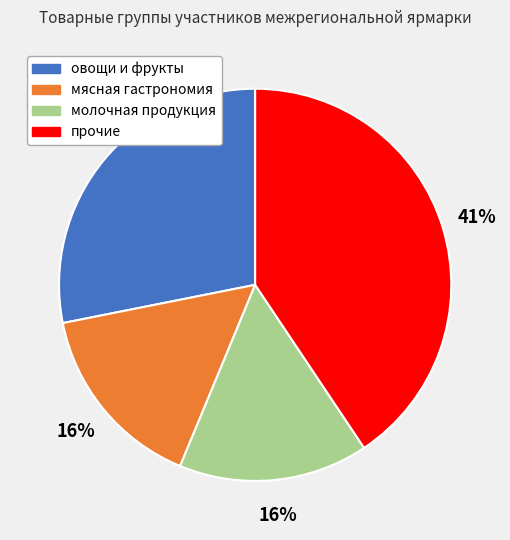

Count the number of slices in the pie.

4